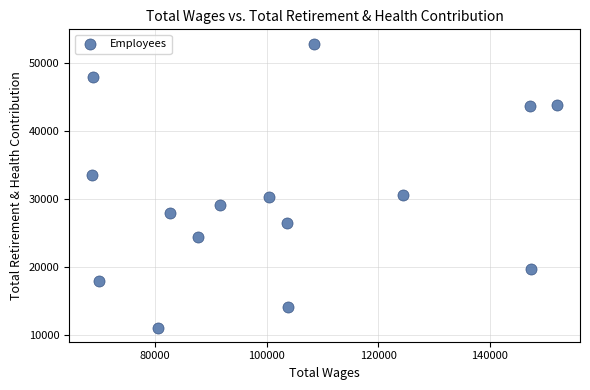

What is the range of Y values (max minus min)?

41802